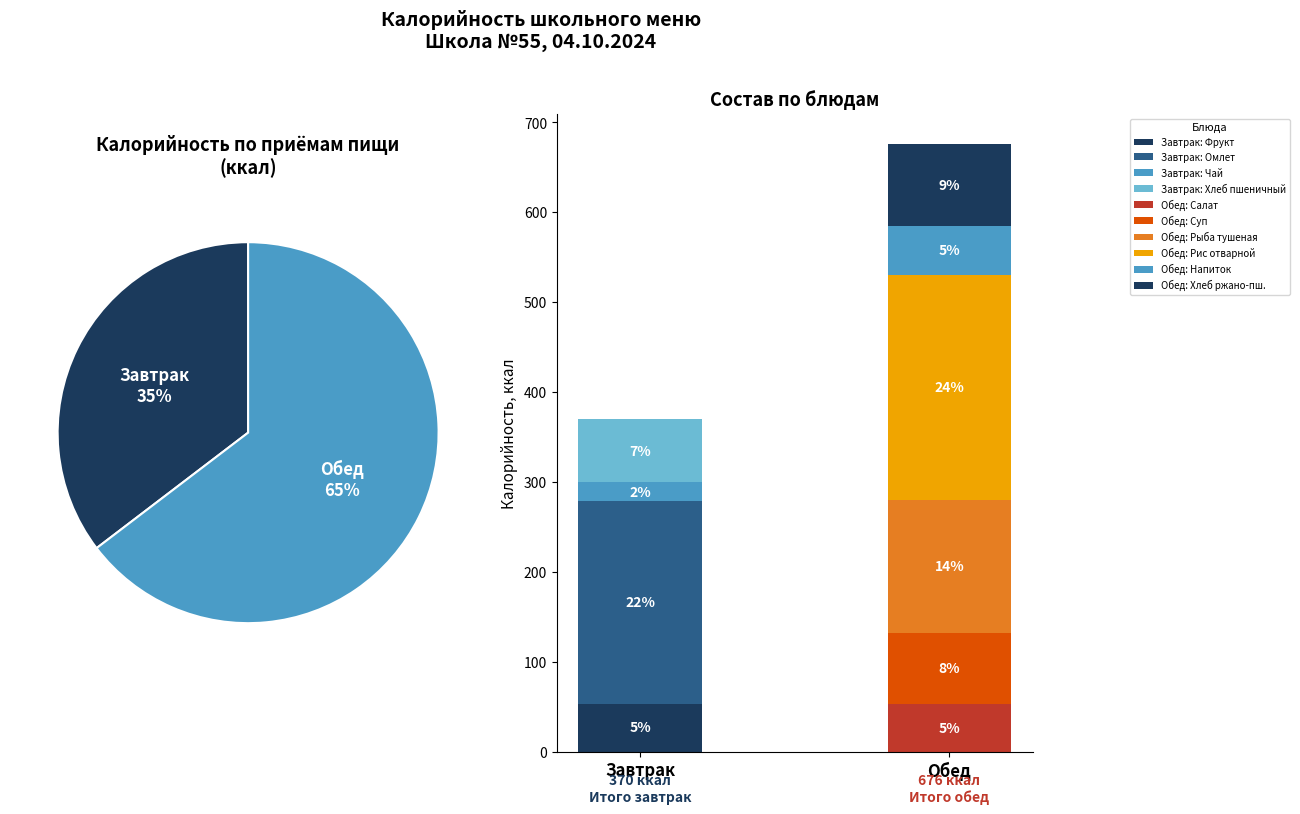

What is the largest slice in the pie chart?

Обед (рис)